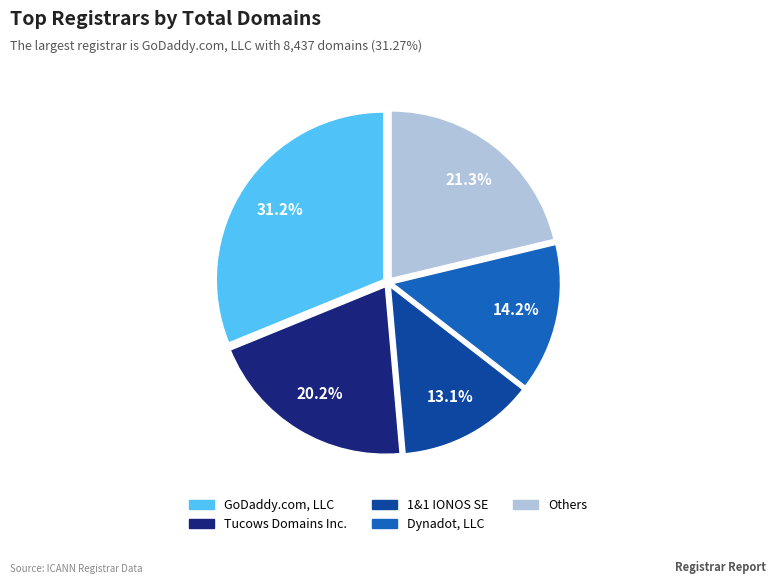

Is there any slice that represents more than half of the pie?

No